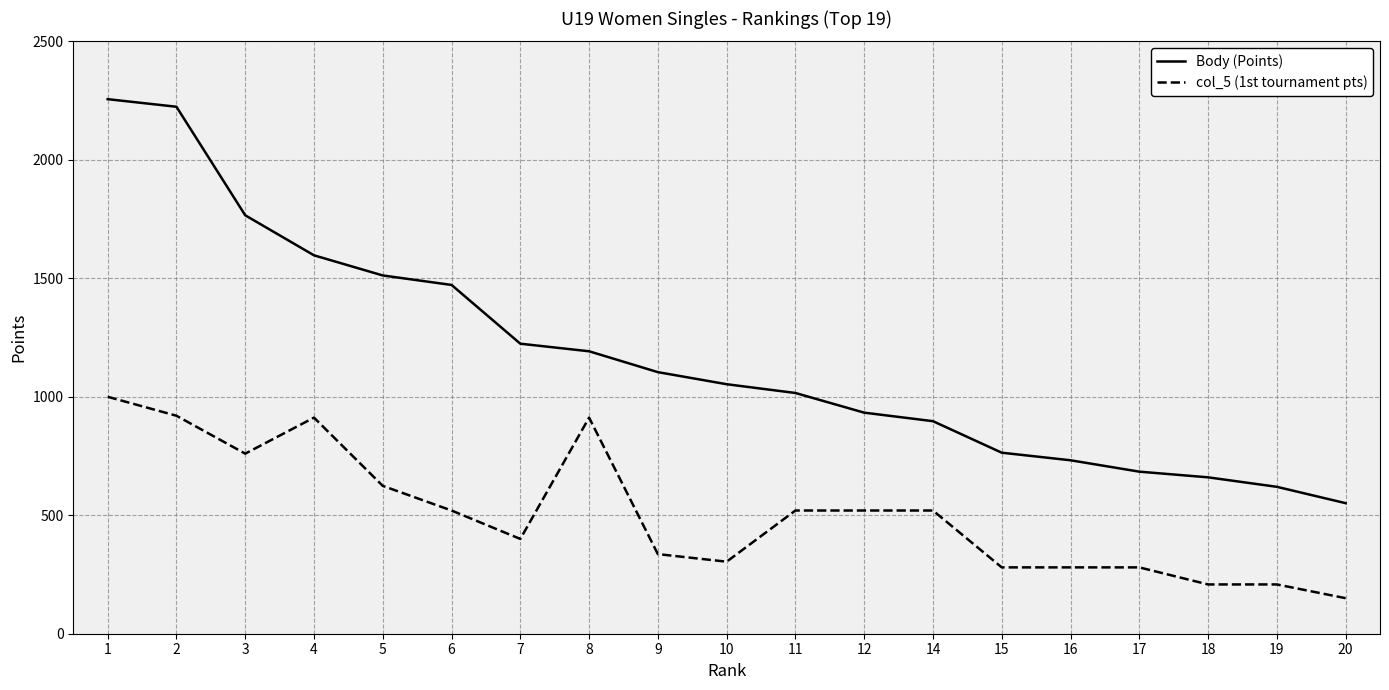

Which series has the largest total across all categories?

Body (Points)